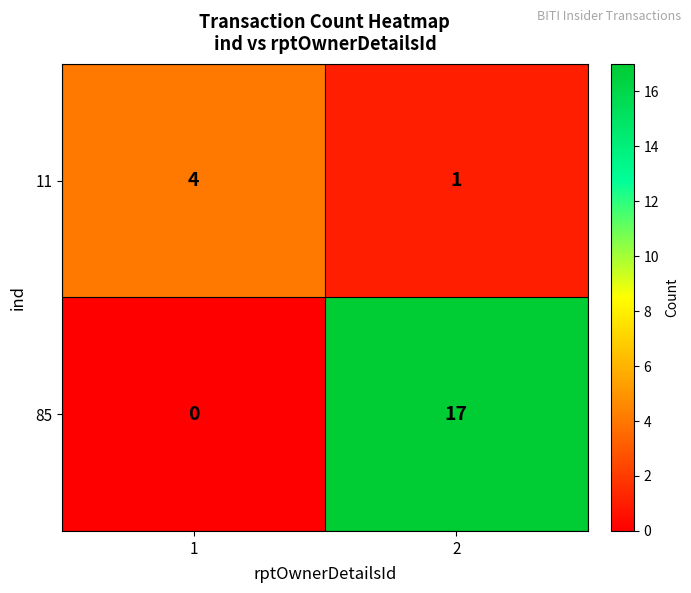

What value does the 11 series have at 1?

4